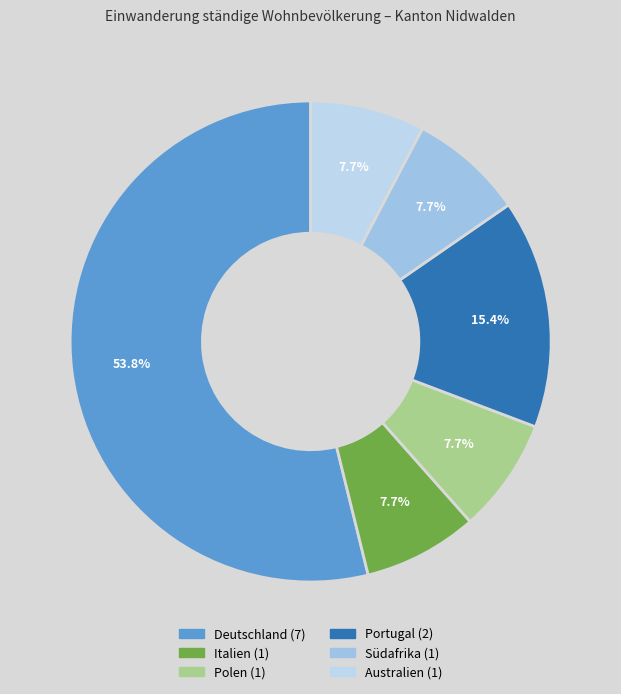

What percentage is the Südafrika slice, to the nearest percent?

8%